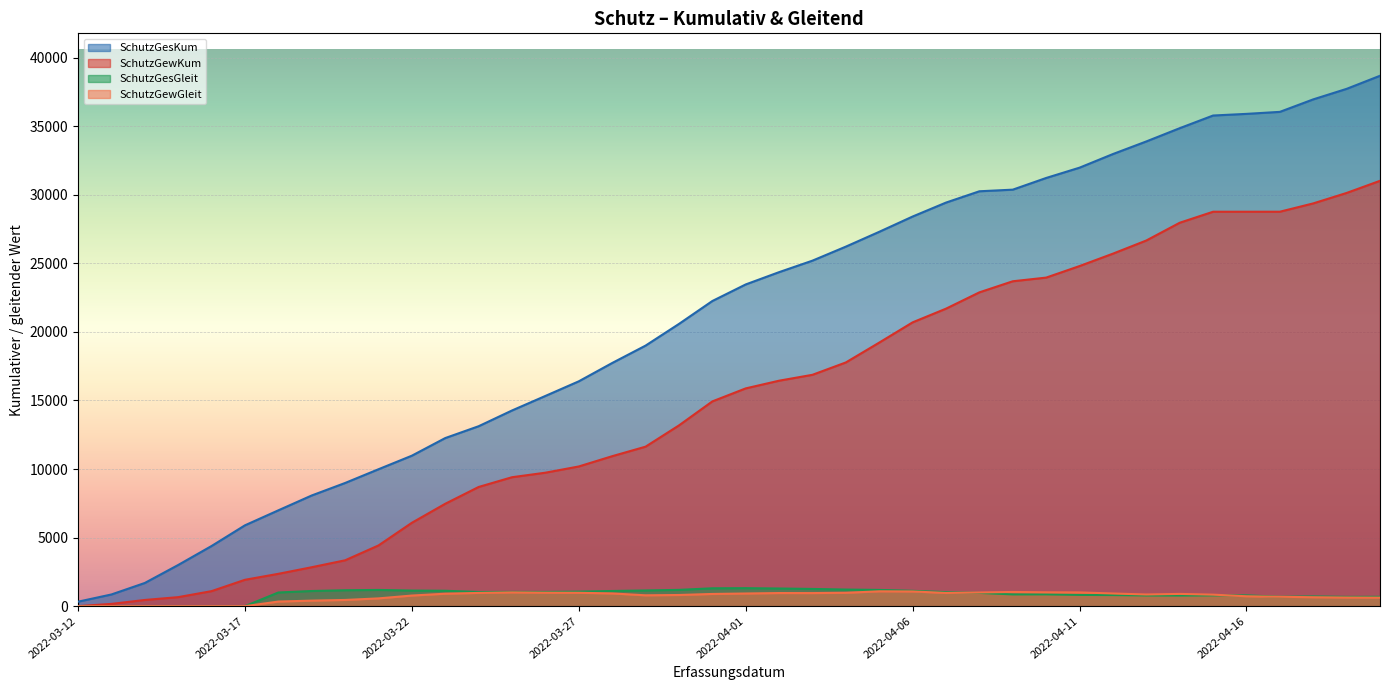

Where is the first local minimum for SchutzGewKum?

2022-03-13